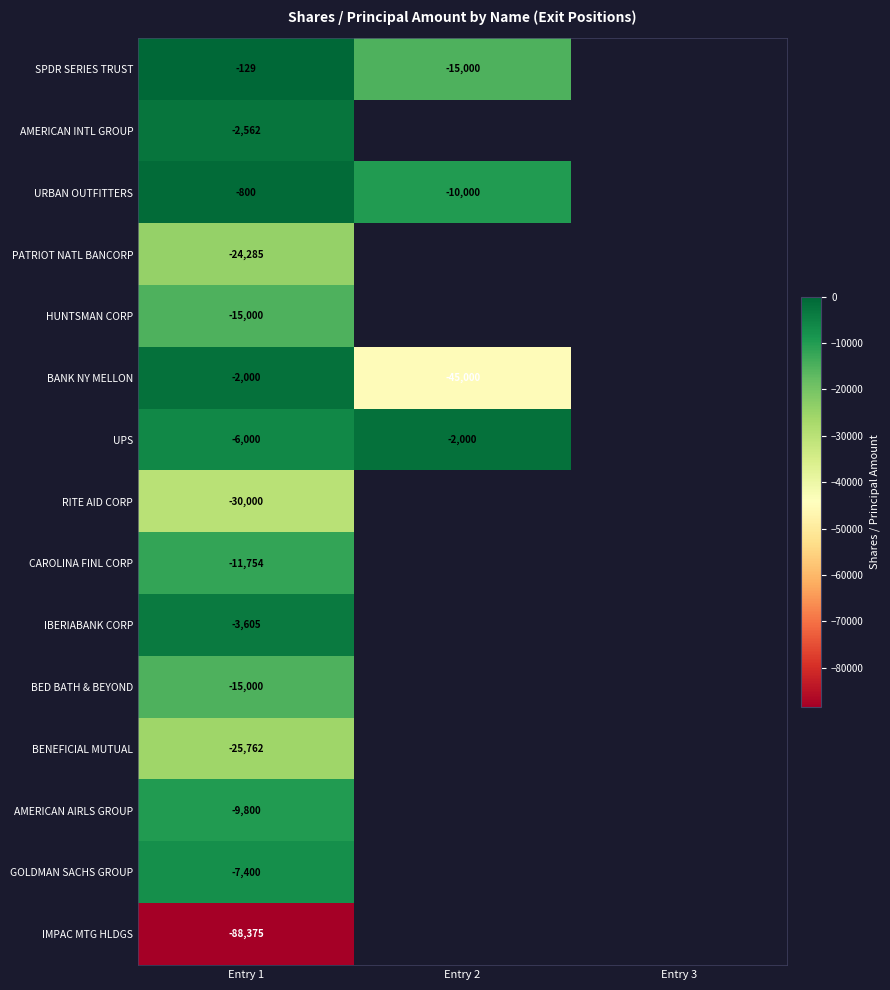

What is the total value across all series at Entry 2?

-72000